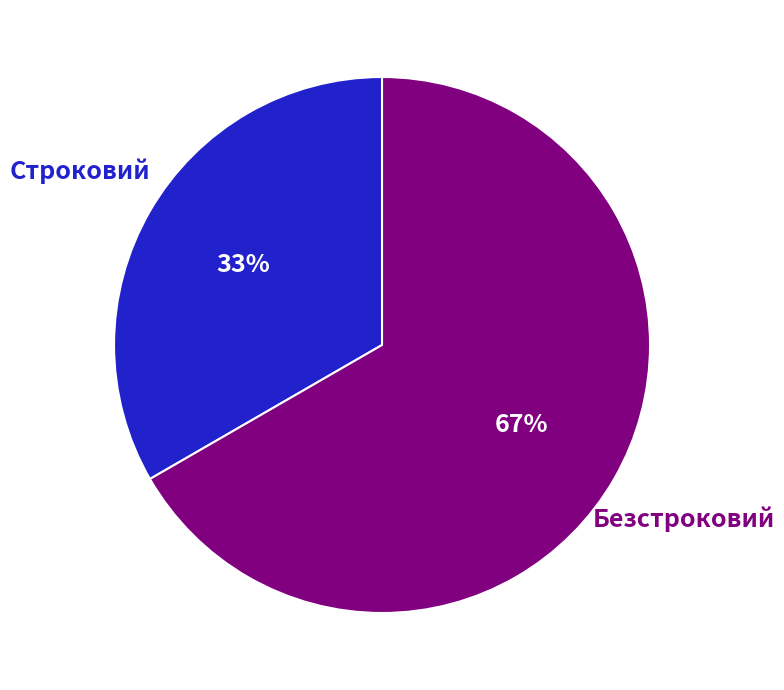

To the nearest percent, what is the combined percentage of Безстроковий and Строковий?

100%